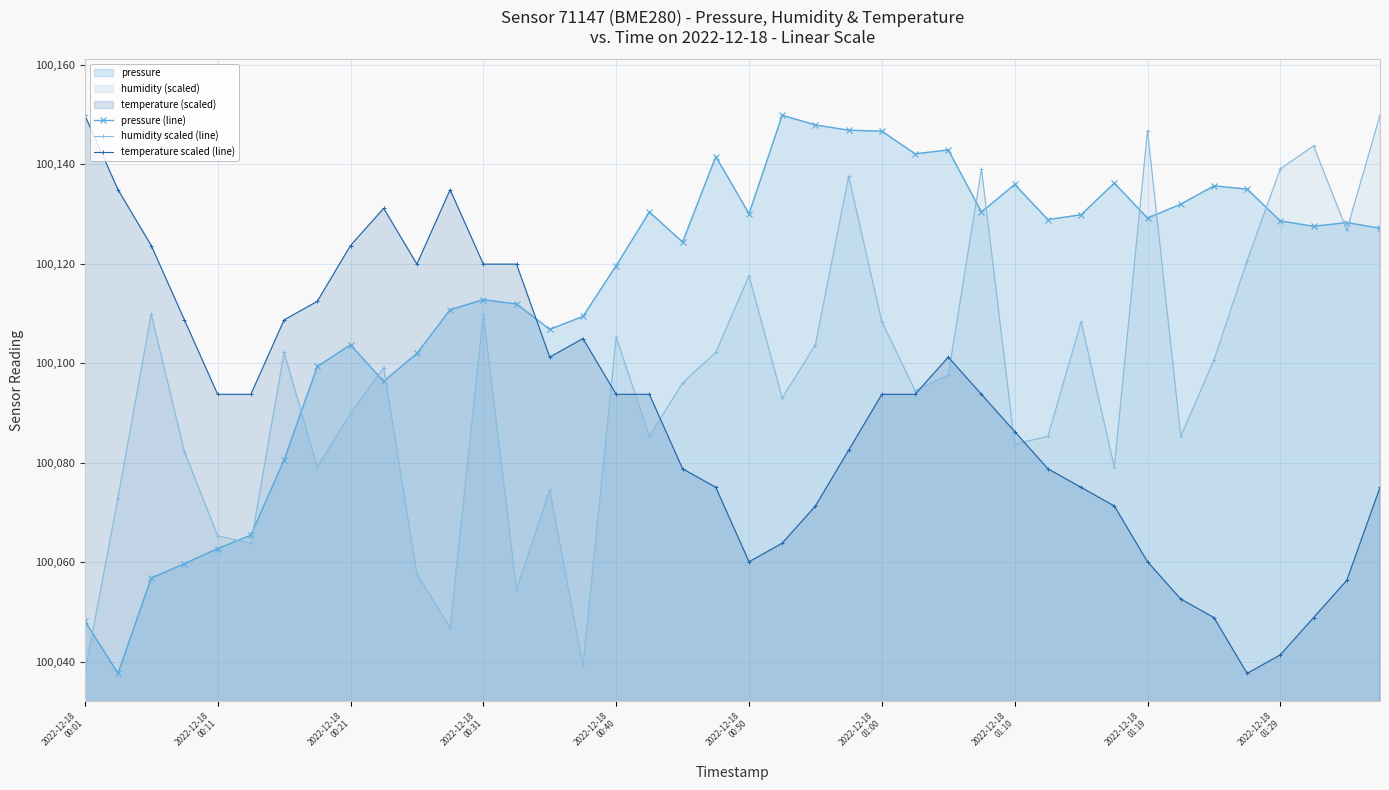

At which category is the sum across all series the highest?

23